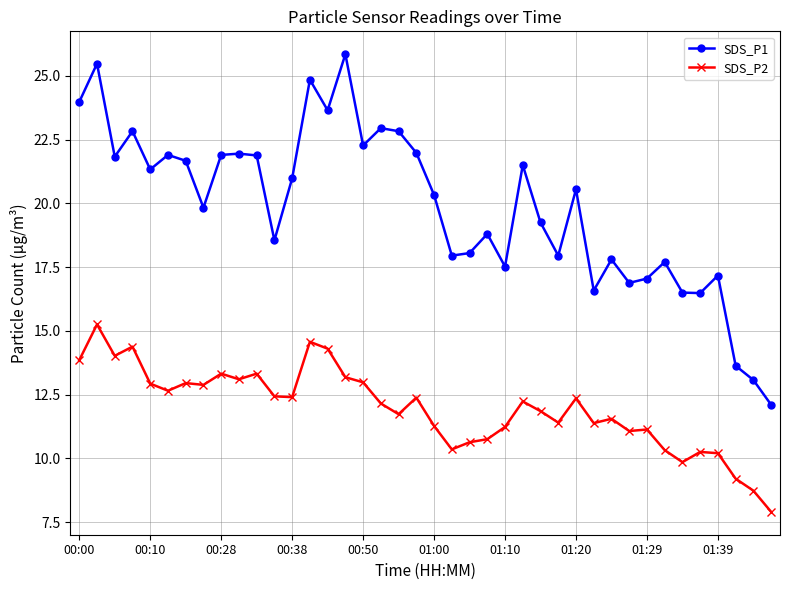

What is the maximum value shown in the chart?

25.9